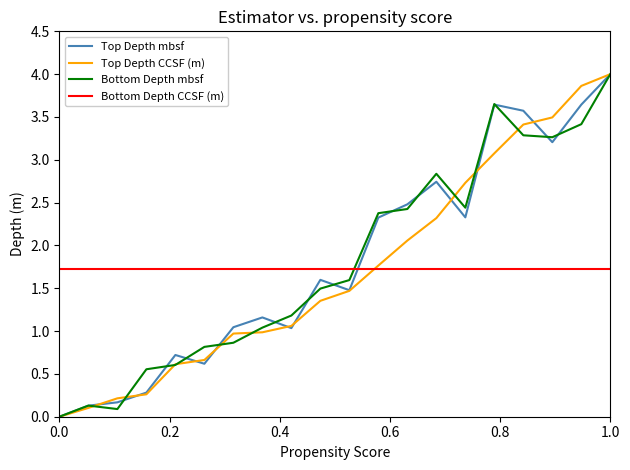

At which label does Top Depth mbsf reach its peak?

1.0